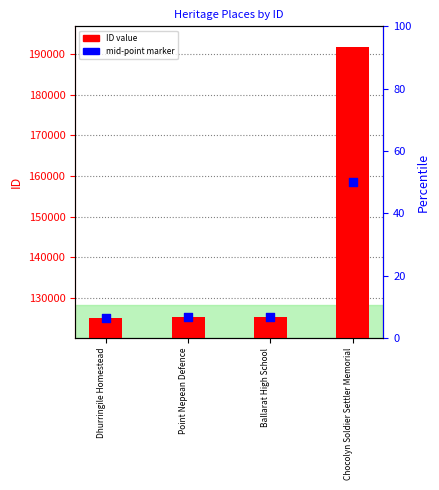

Which series has the largest total across all categories?

ID value